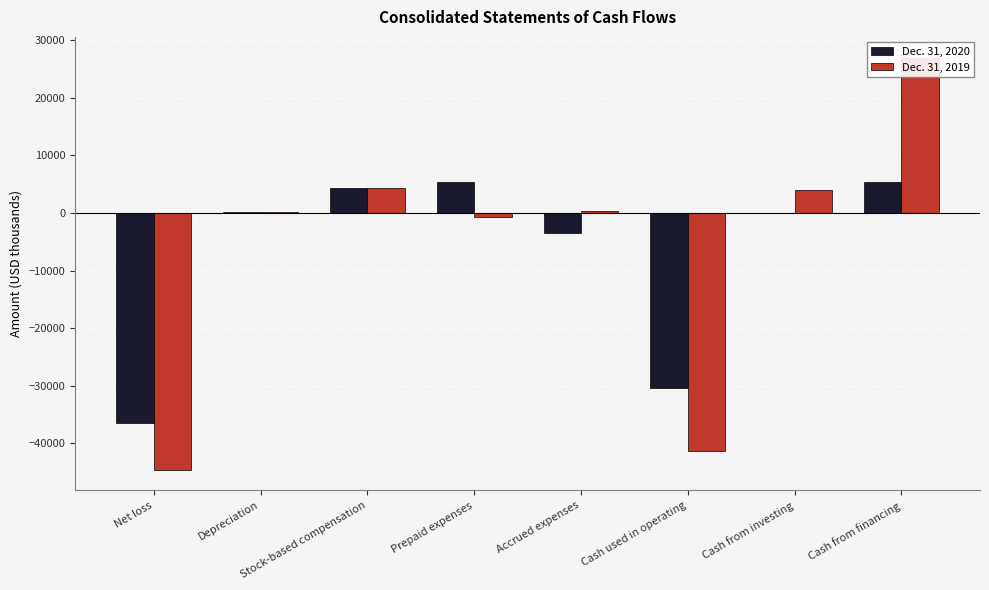

Which category has the lowest value across all series?

Net loss